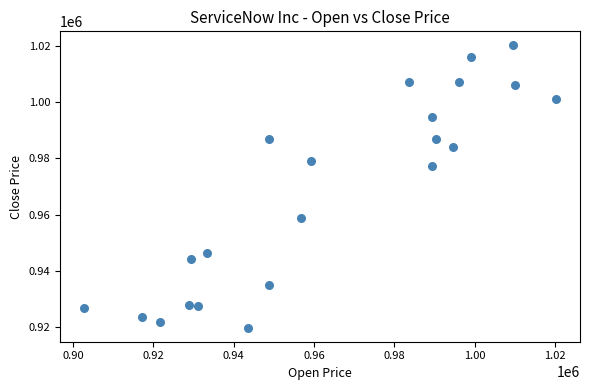

What is the range of X values (max minus min)?

117729